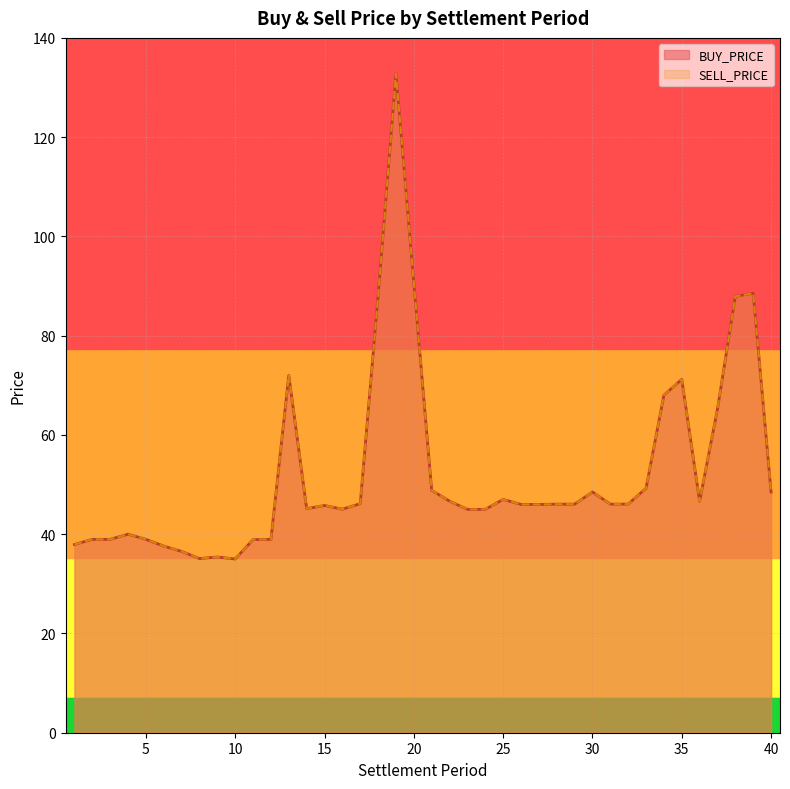

What is the value of the SELL_PRICE point at the 30th from the left?

48.5